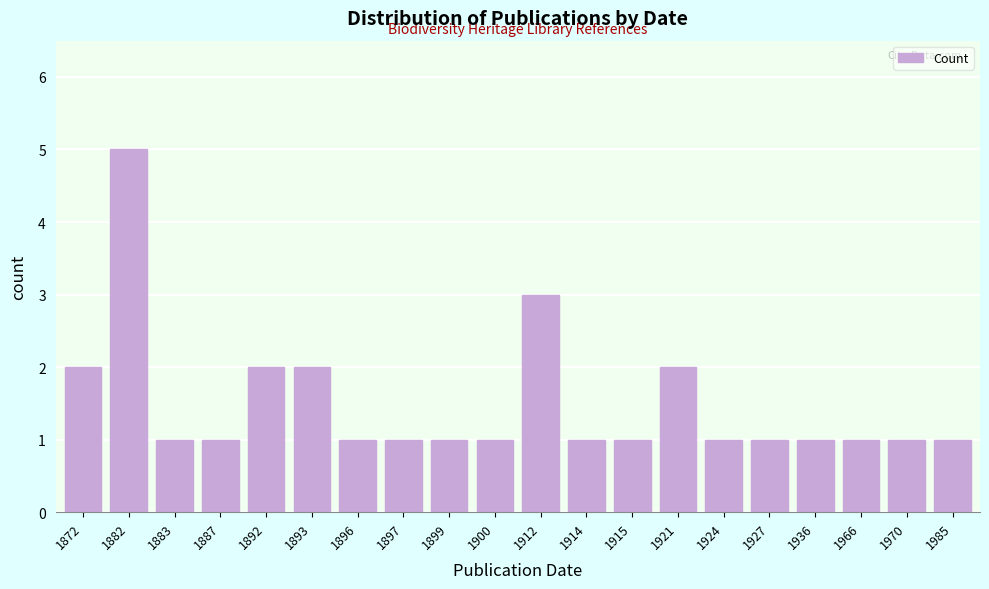

Reading left to right, extract all data points from this chart.

1872=2	1882=5	1883=1	1887=1	1892=2	1893=2	1896=1	1897=1	1899=1	1900=1	1912=3	1914=1	1915=1	1921=2	1924=1	1927=1	1936=1	1966=1	1970=1	1985=1